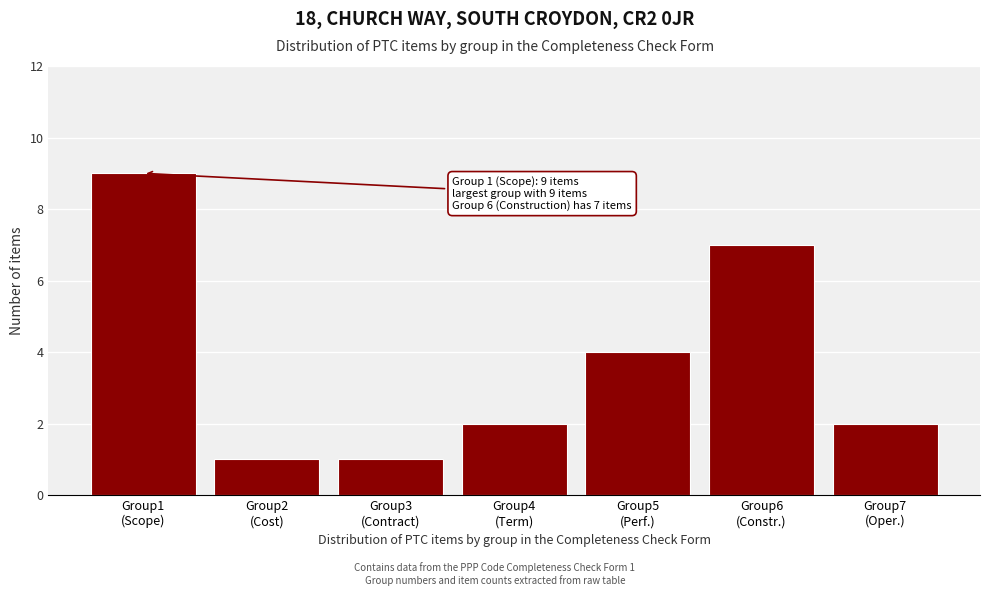

Reading right to left, what are all the values shown in this chart?

2	7	4	2	1	1	9